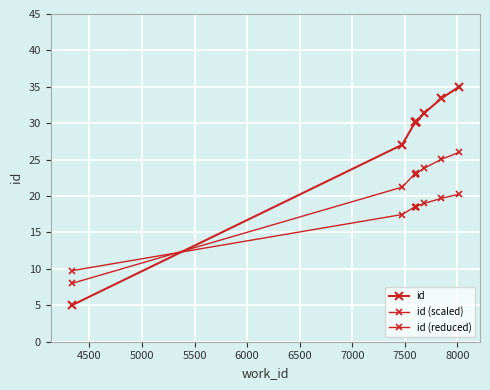

How many intersections are there between id (reduced) and id?

1